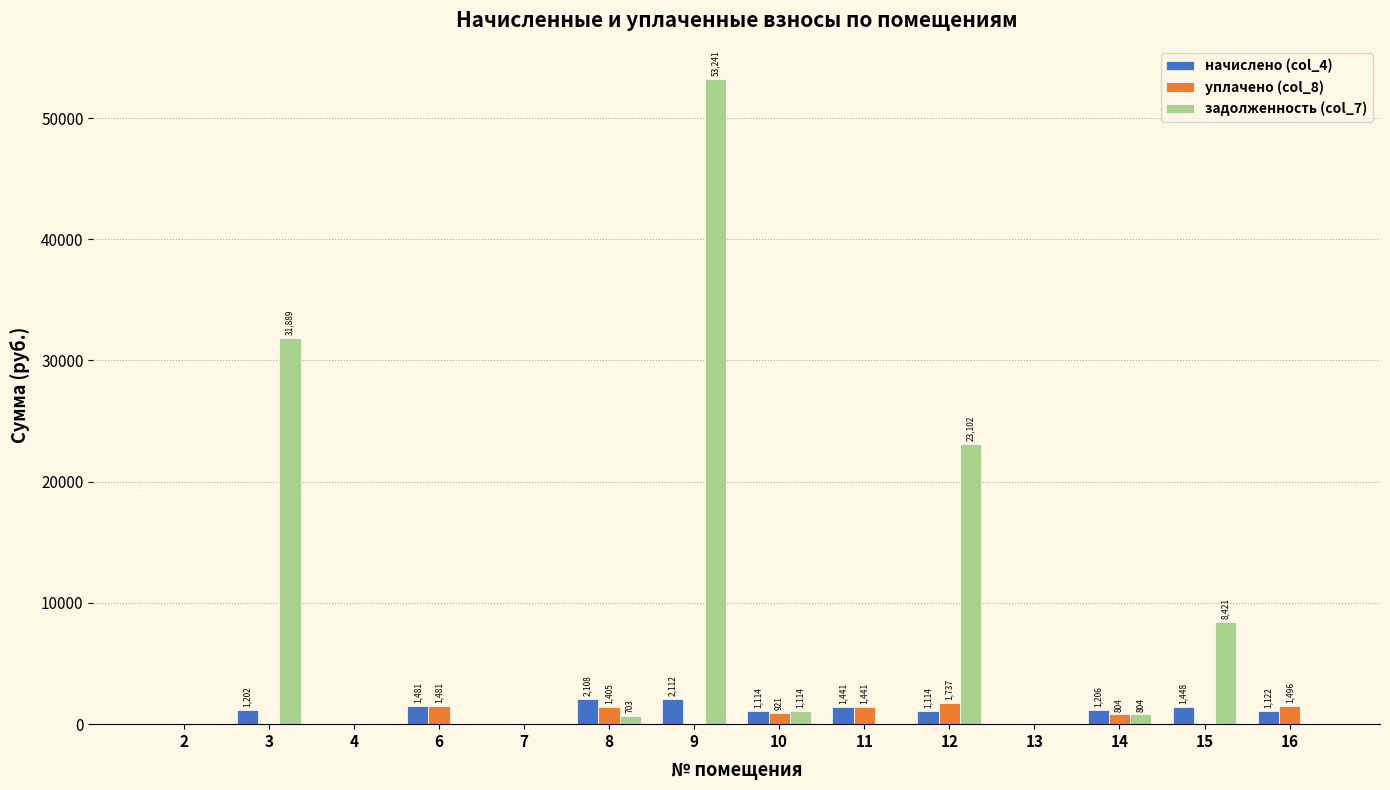

The задолженность (col_7) series shows 72684.6 at 9. True or false?

False